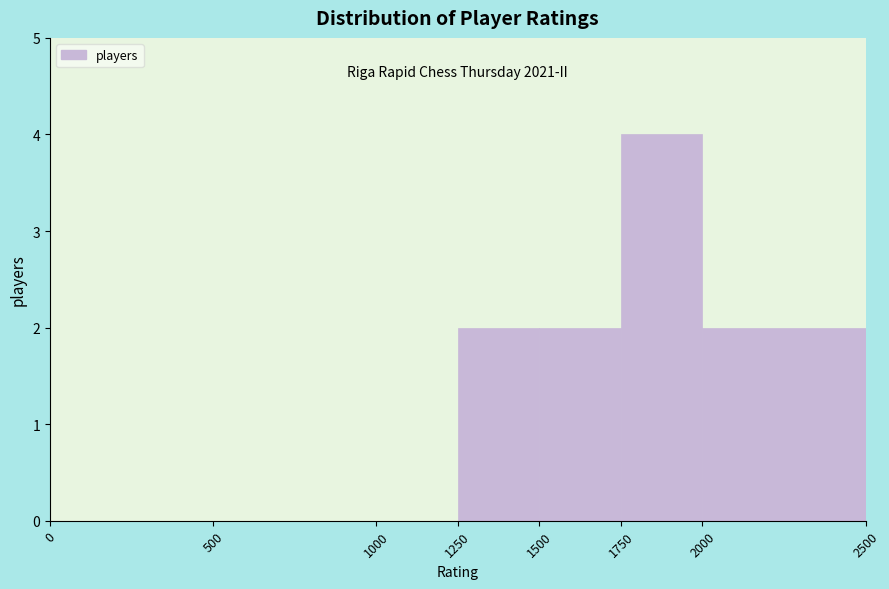

Over which range of the x-axis is the bar tallest?

1750 to 2000